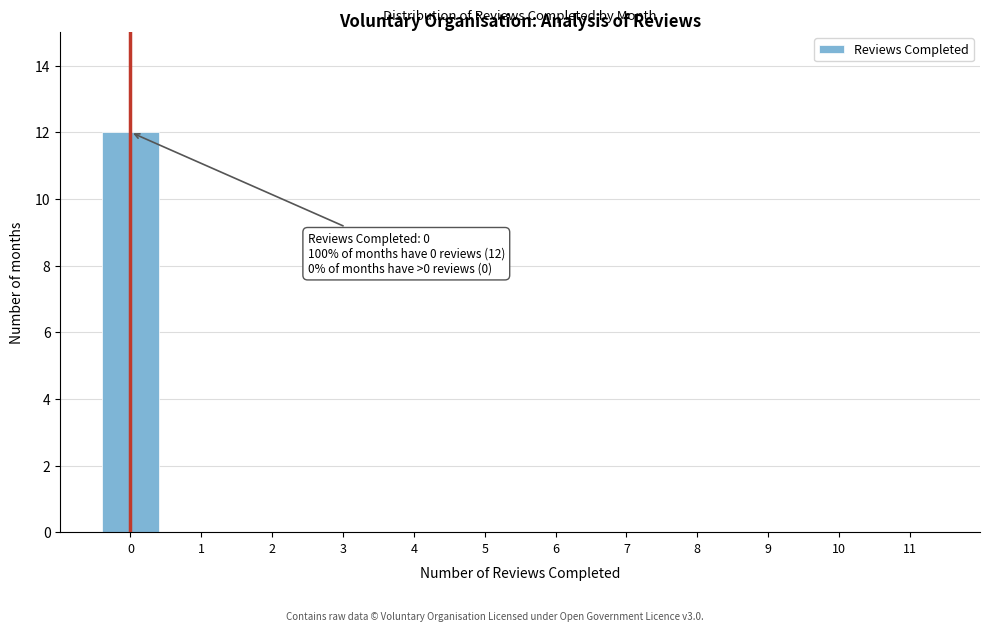

Reading right to left, transcribe all the data shown in this chart.

11=0	10=0	9=0	8=0	7=0	6=0	5=0	4=0	3=0	2=0	1=0	0=12